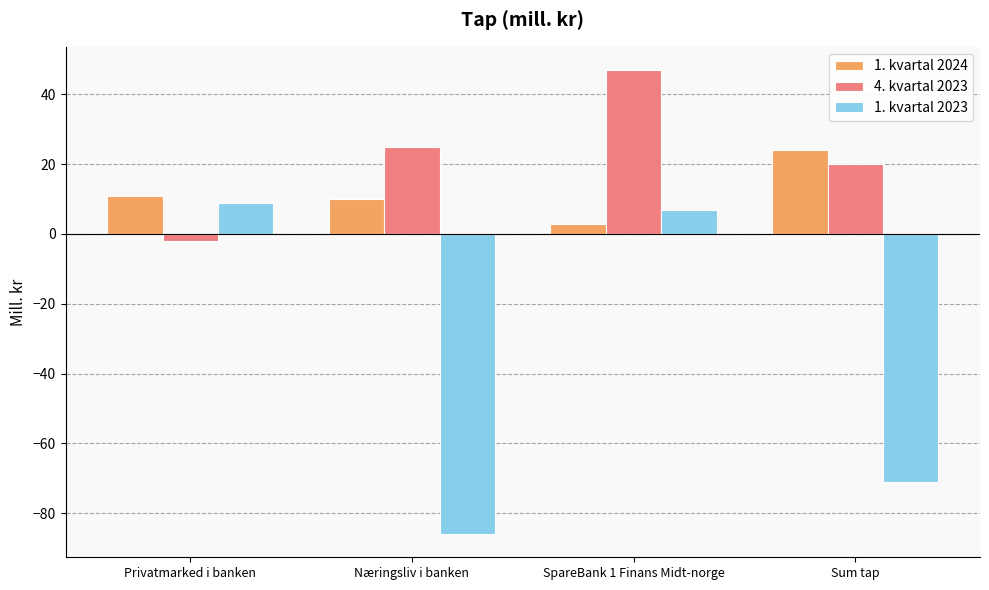

What is the label of the 4th bar from the left?

Sum tap